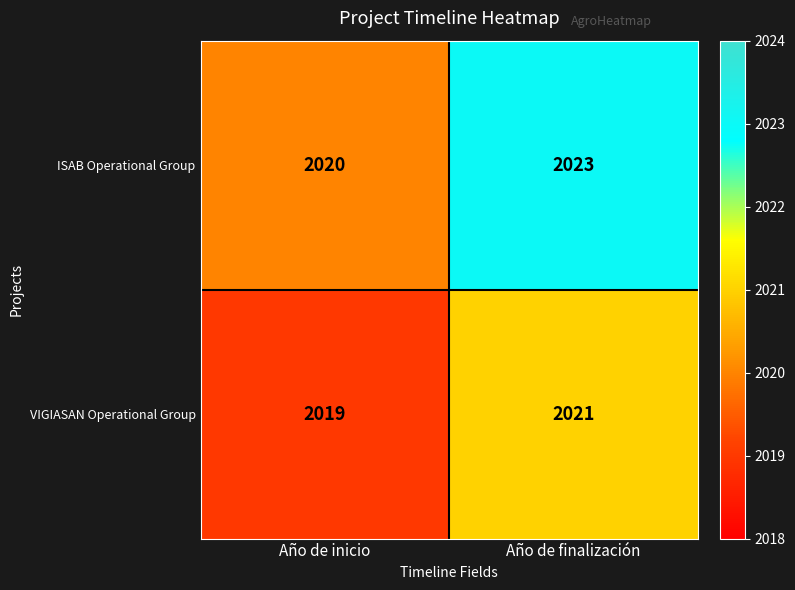

Reading left to right, what are all the values shown in this chart?

ISAB Operational Group: Año de inicio=2020	Año de finalización=2023
VIGIASAN Operational Group: Año de inicio=2019	Año de finalización=2021